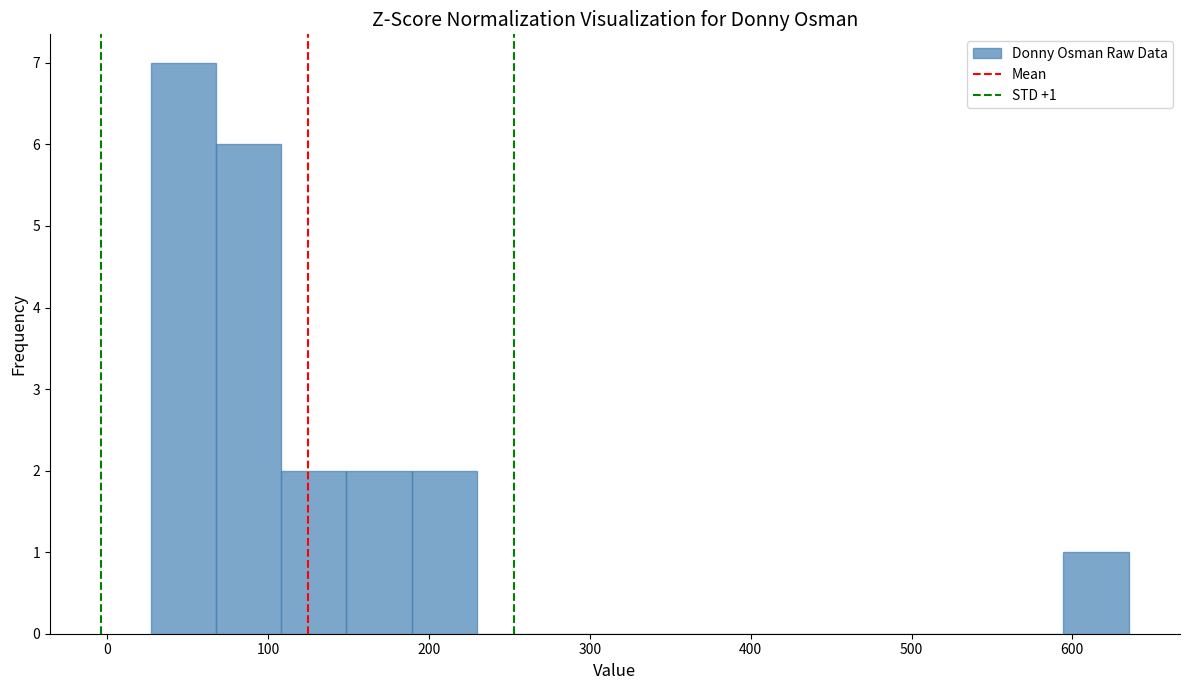

Over which range of the x-axis is the bar tallest?

30 to 70